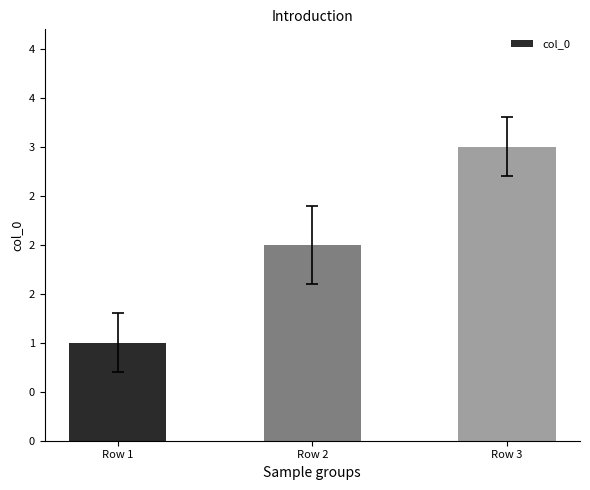

The chart shows a value of 1 at Row 1. True or false?

True